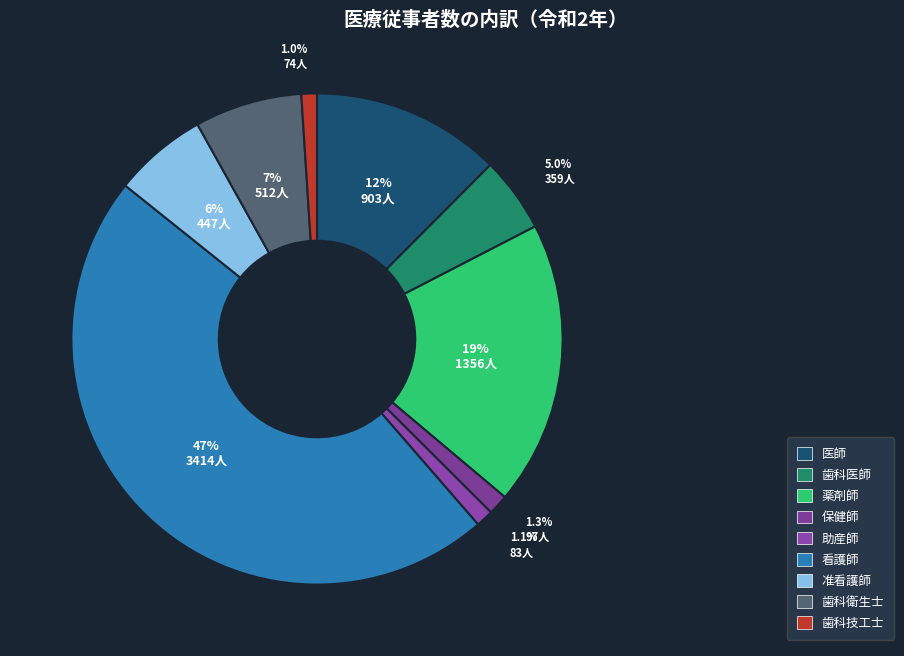

What percentage is the 助産師 slice, to the nearest percent?

1%